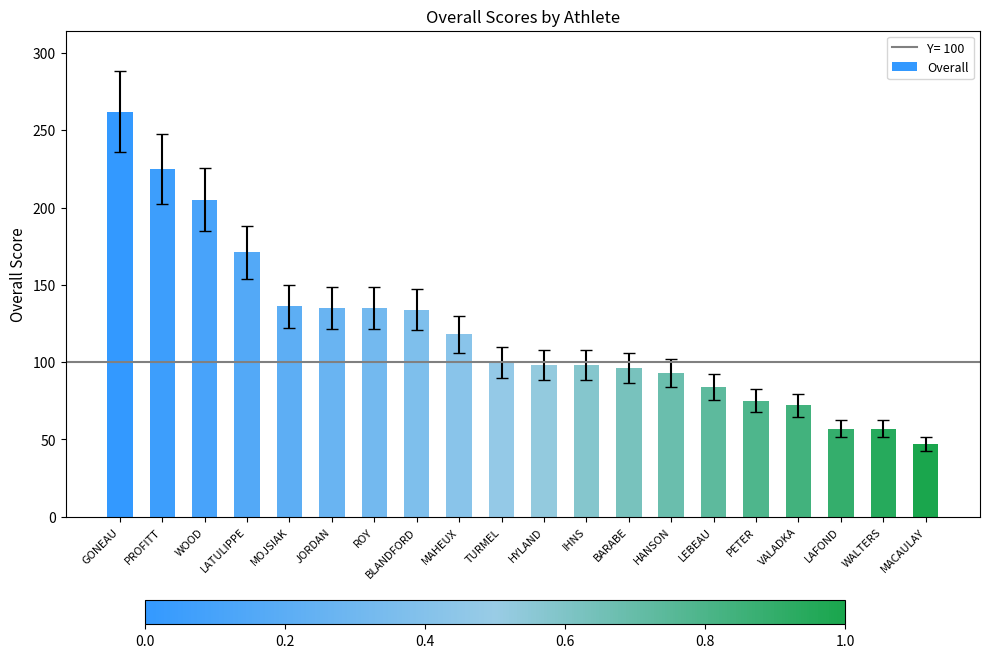

What is the difference between the maximum and minimum values?

215